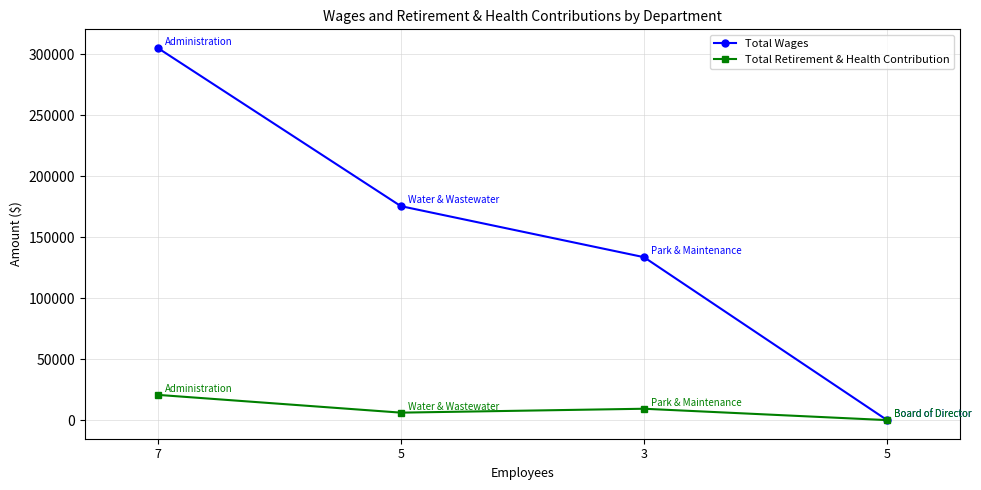

How many interior local valleys does the Total Retirement & Health Contribution series have?

1